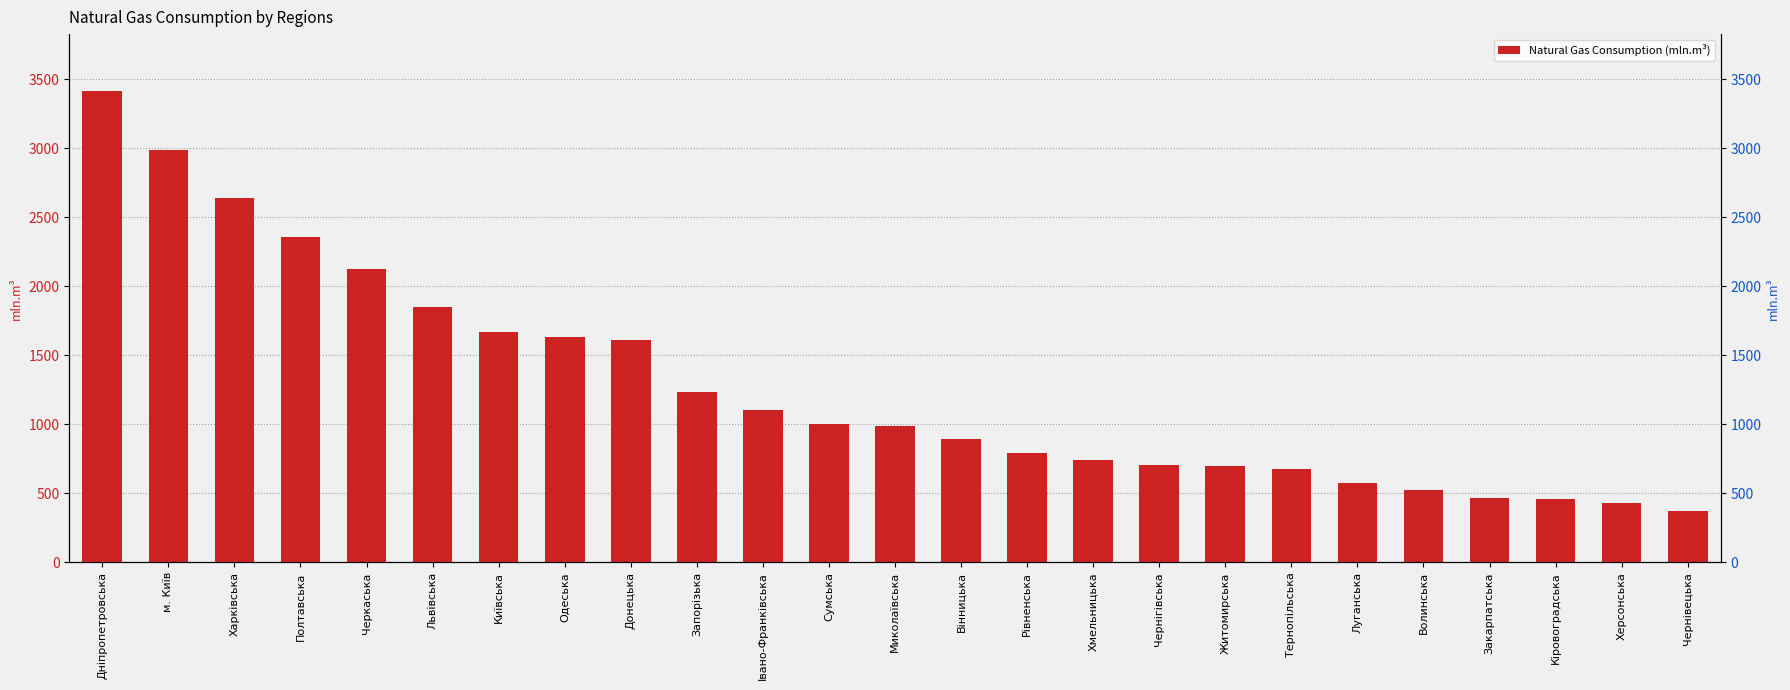

Approximately how many times larger is the value at Київська compared to Закарпатська?

3.6